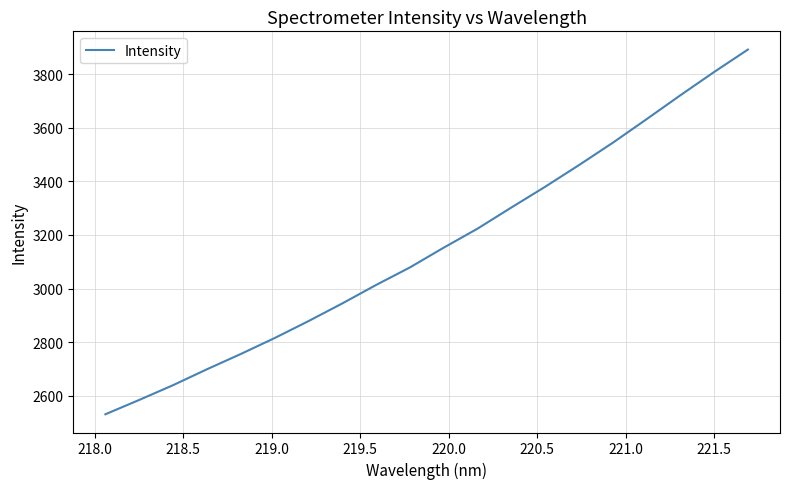

Does the chart display data point markers on the line(s)?

No